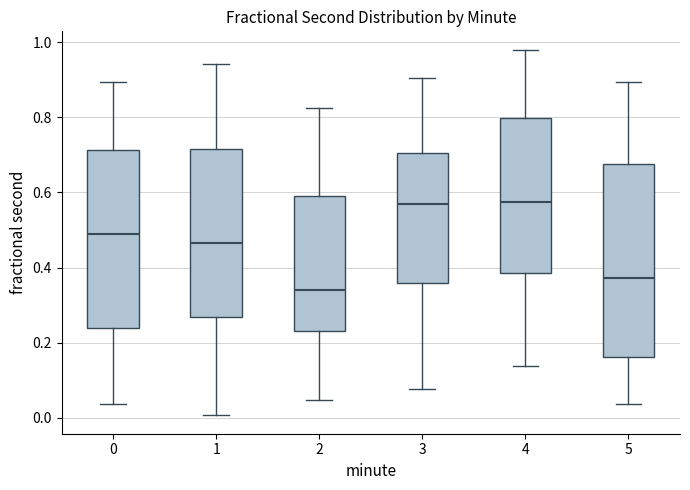

Where does the upper whisker of the box at x = 3 end on the y-axis? The values are not printed on the chart, so give them approximately, as read against the axis.

0.90